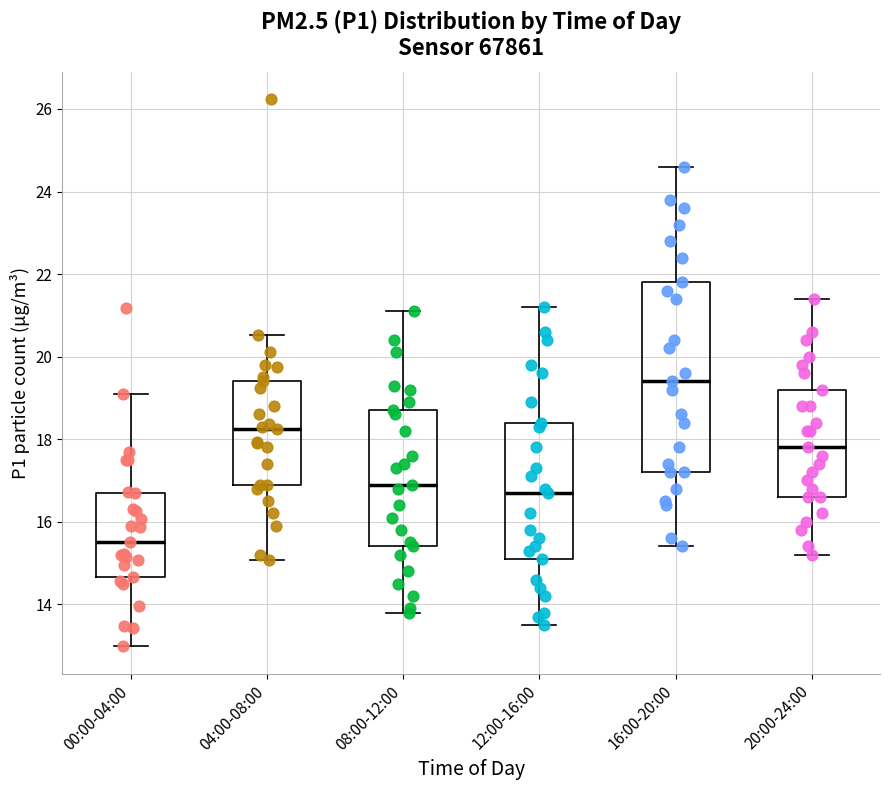

Which box has the highest median line?

16:00-20:00